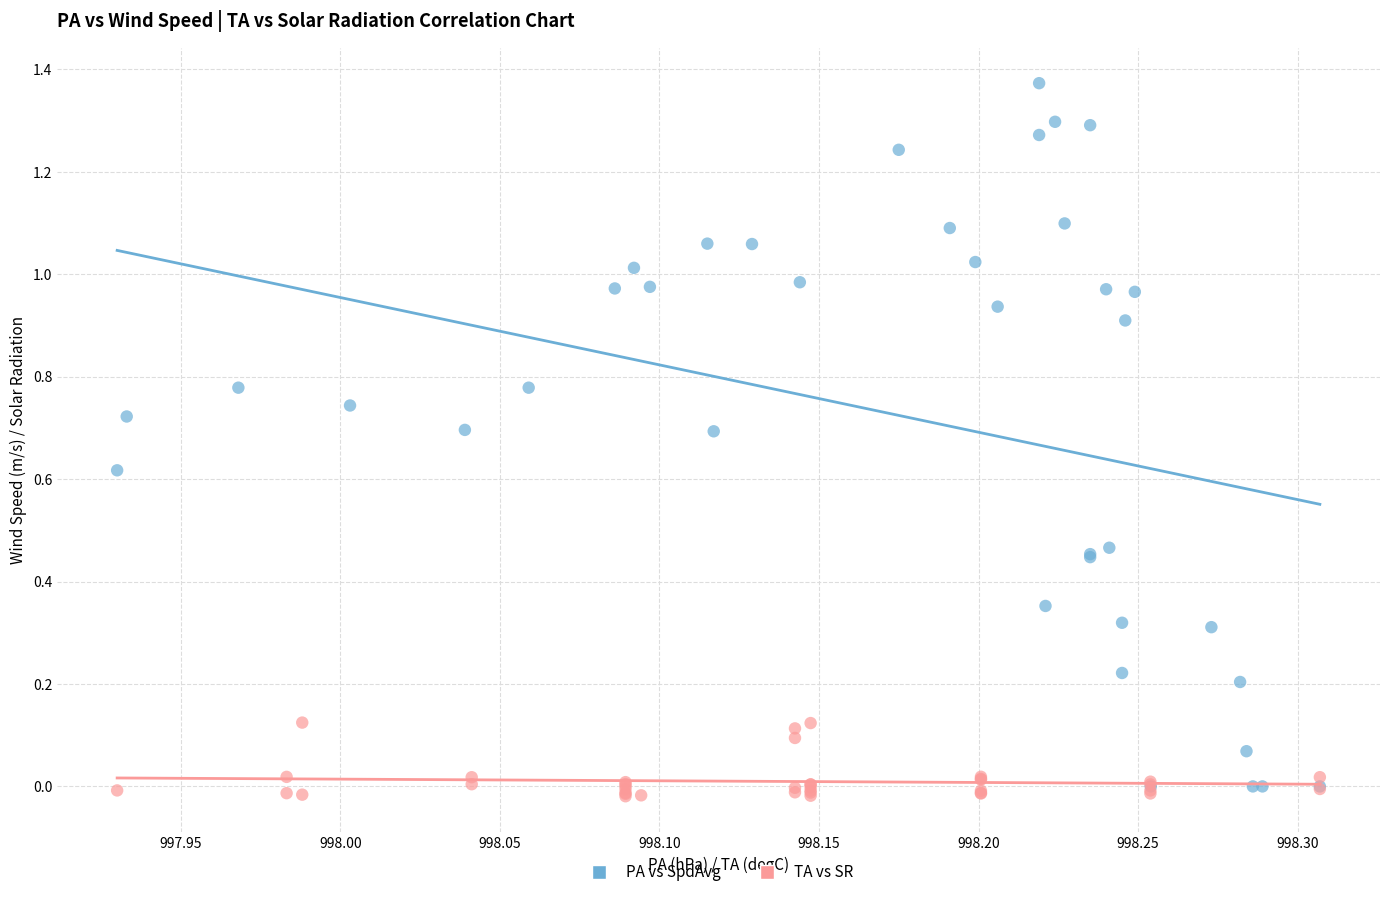

Which series reaches the maximum Y coordinate?

PA vs SpdAvg